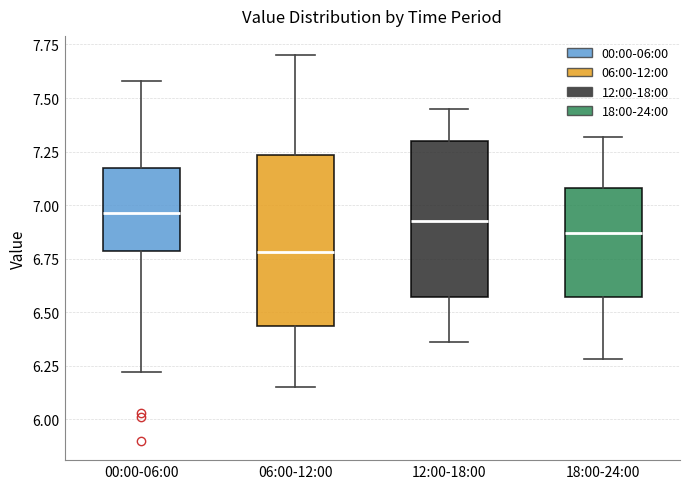

Reading left to right, read every box against the y-axis: the position of its median line, the range the box covers, and the ends of its whiskers. The values are not printed on the chart, so give them approximately, as read against the axis.

00:00-06:00: median 6.95, box 6.80 to 7.15, whiskers 6.20 to 7.60
06:00-12:00: median 6.80, box 6.45 to 7.25, whiskers 6.15 to 7.70
12:00-18:00: median 6.95, box 6.55 to 7.30, whiskers 6.35 to 7.45
18:00-24:00: median 6.85, box 6.55 to 7.10, whiskers 6.30 to 7.30